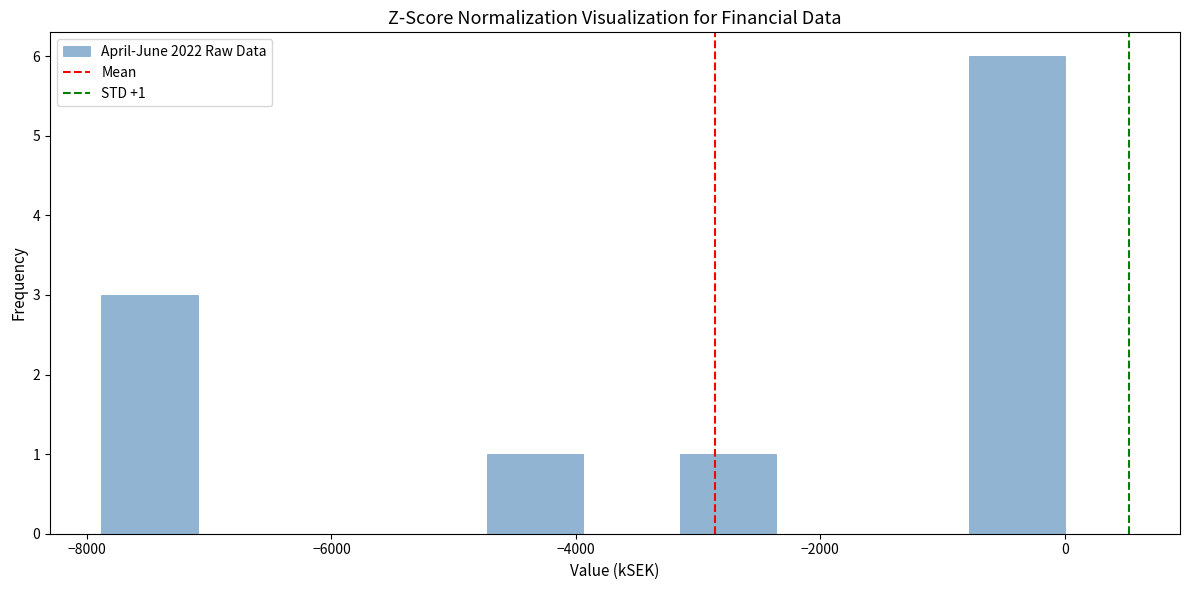

Around what value on the x-axis is the tallest bar? Give the approximate position of its centre, as read against the axis.

-400